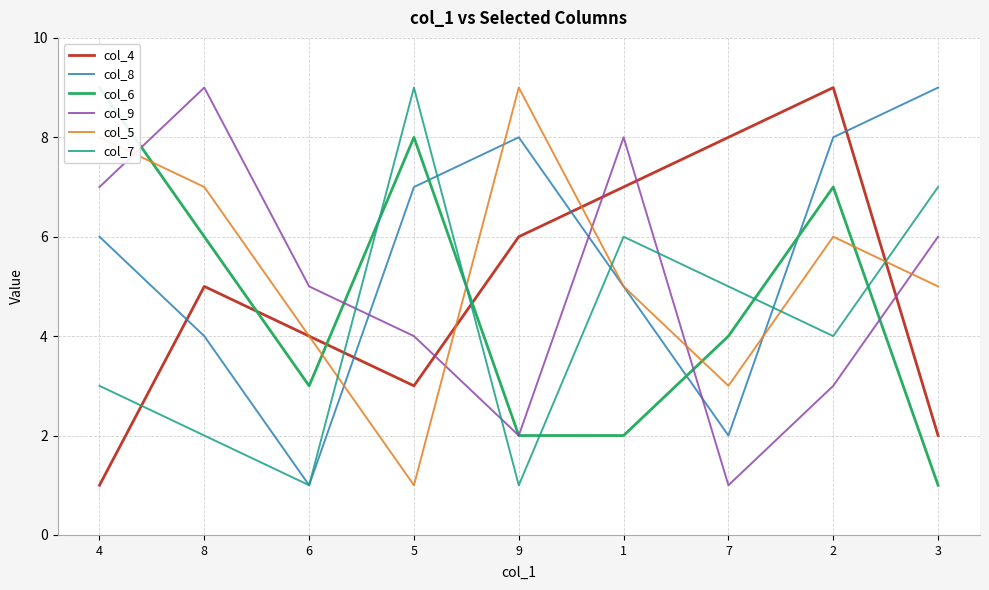

What are all the series names shown in the legend?

col_4, col_8, col_6, col_9, col_5, col_7